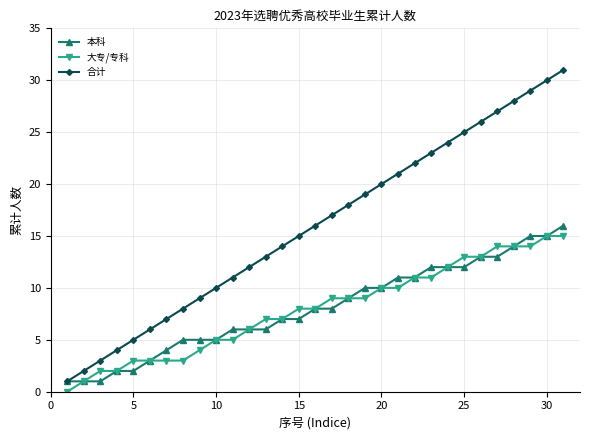

True or false: 大专/专科 and 合计 intersect in this chart.

False